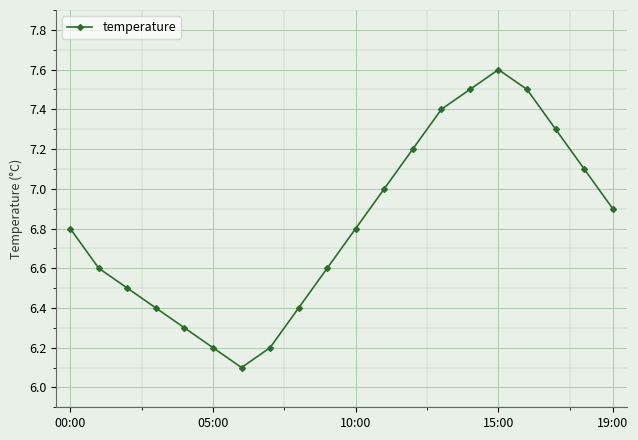

What is the difference between the second highest and minimum values?

1.4